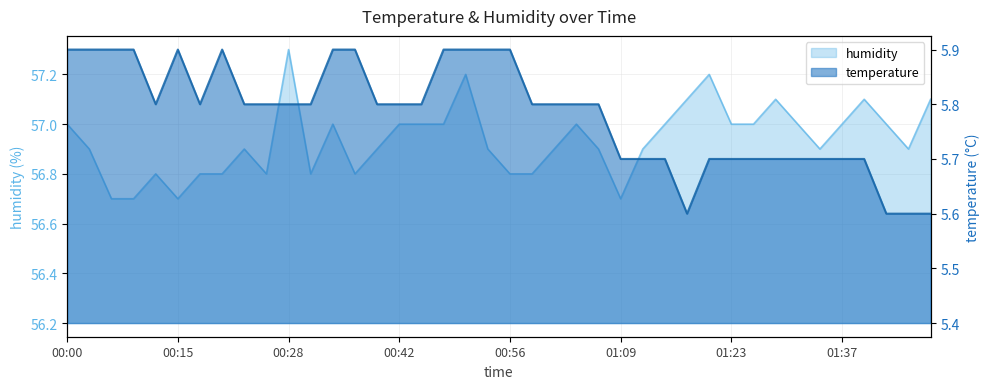

At which label does temperature reach its minimum?

01:17